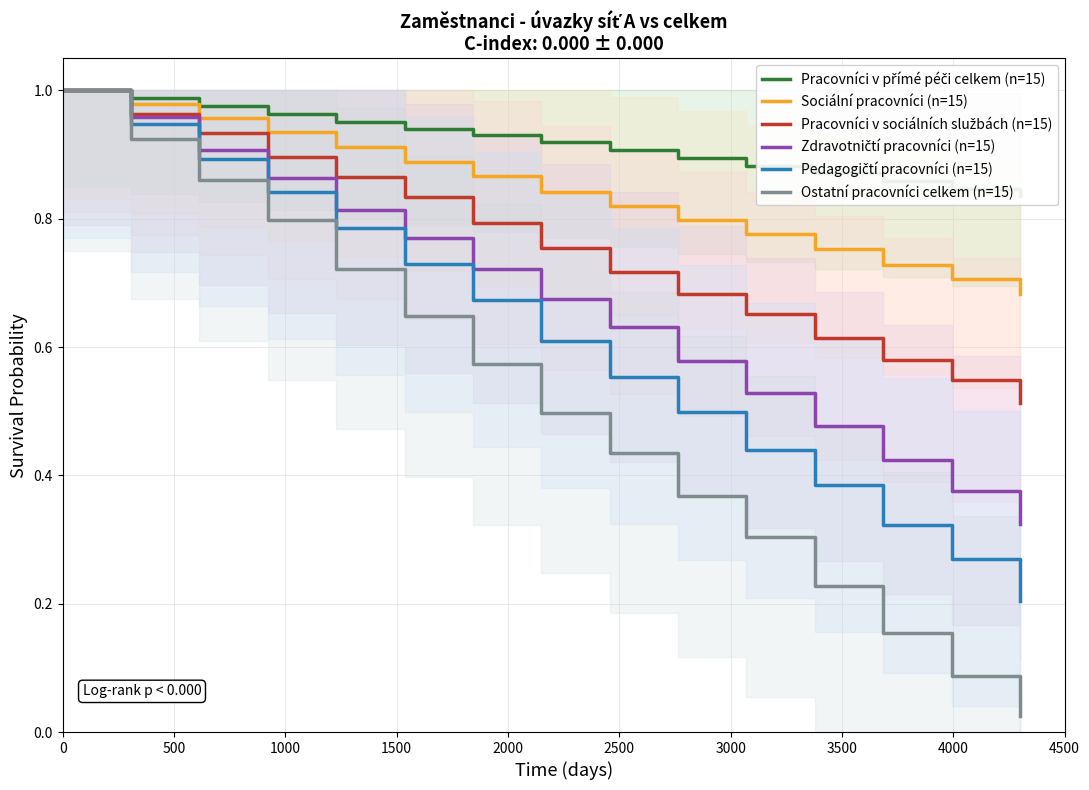

True or false: Ostatní pracovníci celkem (n=15) and Pracovníci v přímé péči celkem (n=15) cross at least once.

False